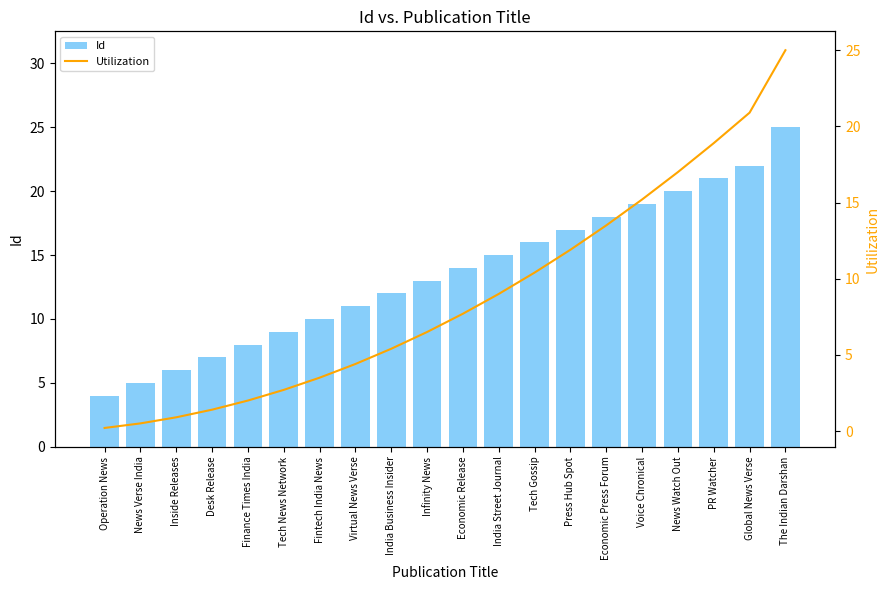

Reading left to right, transcribe all the data shown in this chart.

Id: Operation News=4.0	News Verse India=5.0	Inside Releases=6.0	Desk Release=7.0	Finance Times India=8.0	Tech News Network=9.0	Fintech India News=10.0	Virtual News Verse=11.0	India Business Insider=12.0	Infinity News=13.0	Economic Release=14.0	India Street Journal=15.0	Tech Gossip=16.0	Press Hub Spot=17.0	Economic Press Forum=18.0	Voice Chronical=19.0	News Watch Out=20.0	PR Watcher=21.0	Global News Verse=22.0	The Indian Darshan=25.0
Utilization: Operation News=0.2	News Verse India=0.5	Inside Releases=0.9	Desk Release=1.4	Finance Times India=2.0	Tech News Network=2.7	Fintech India News=3.5	Virtual News Verse=4.4	India Business Insider=5.4	Infinity News=6.5	Economic Release=7.7	India Street Journal=9.0	Tech Gossip=10.4	Press Hub Spot=11.9	Economic Press Forum=13.5	Voice Chronical=15.2	News Watch Out=17.0	PR Watcher=18.9	Global News Verse=20.9	The Indian Darshan=25.0